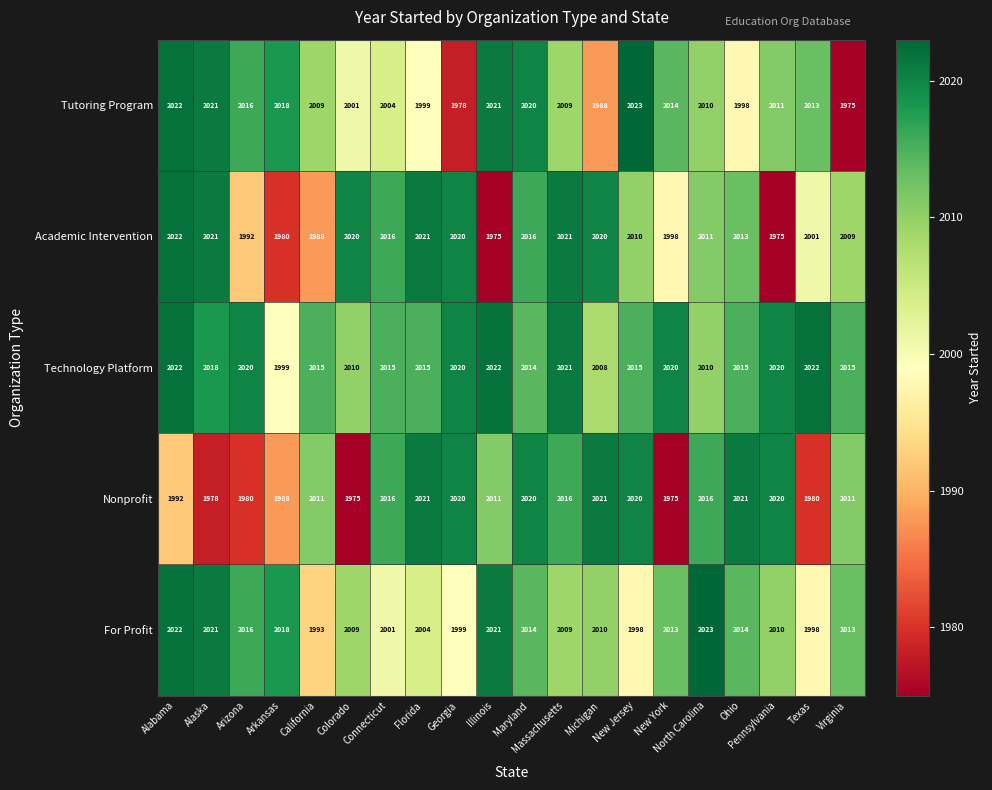

Is the value of Technology Platform at California greater than the value of For Profit at Alaska?

No